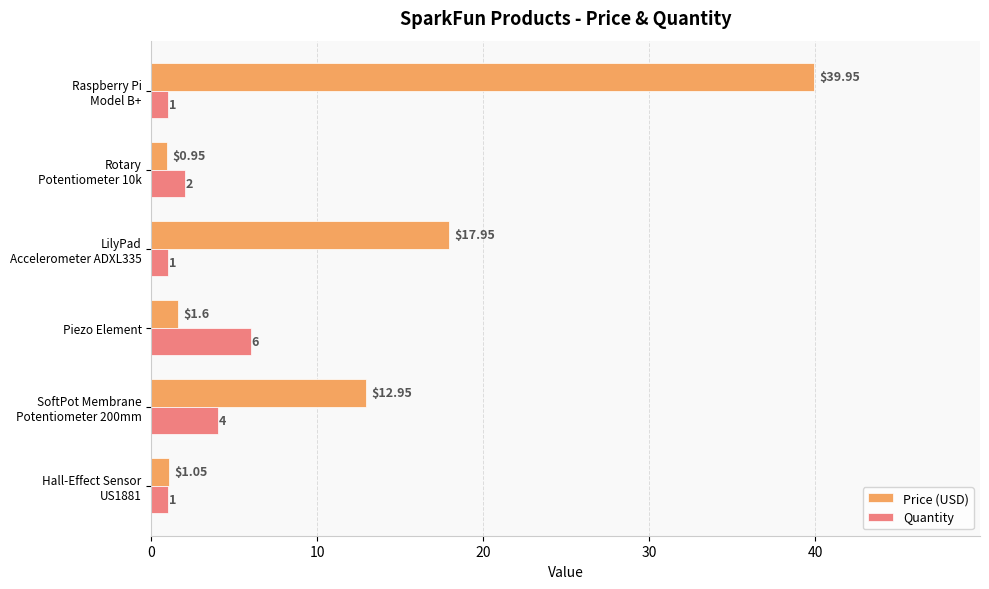

Rank the series by their maximum value, from lowest to highest.

Quantity, Price (USD)